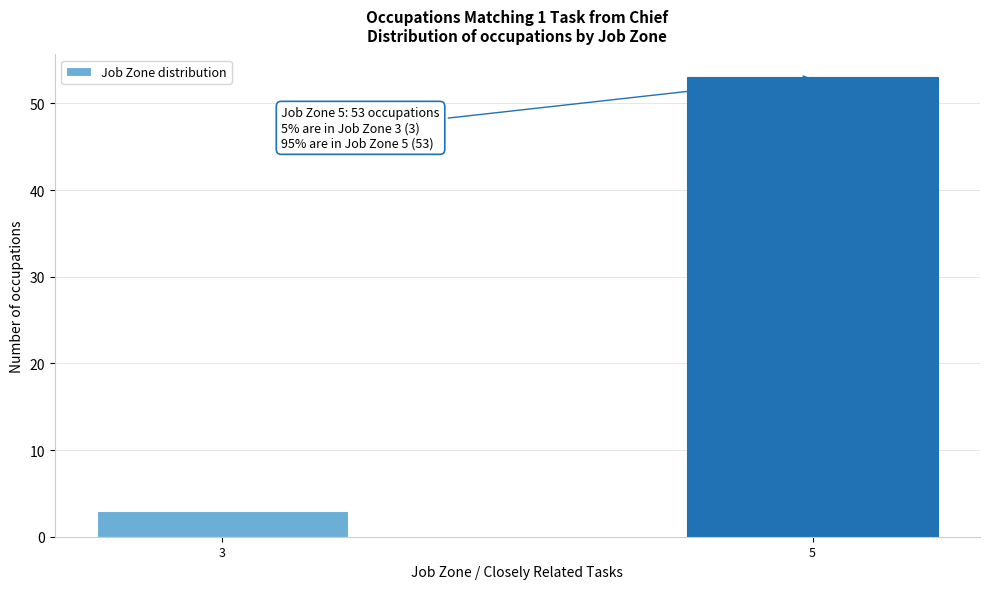

Reading left to right, what are all the values shown in this chart?

3=3	5=53